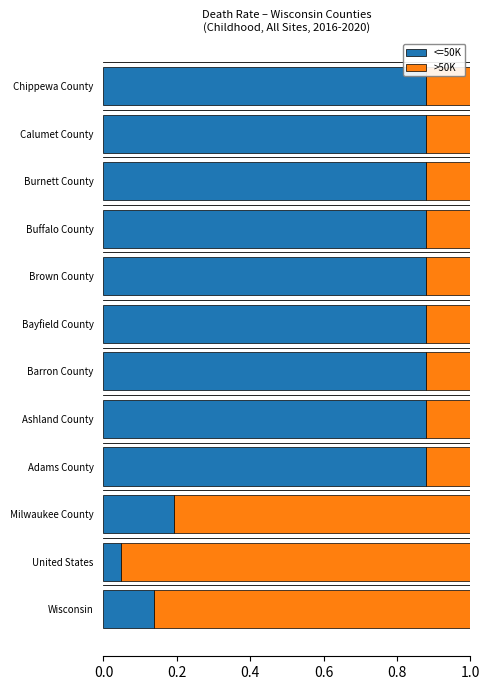

True or false: <=50K has a value of 0.3 at Bayfield County.

False